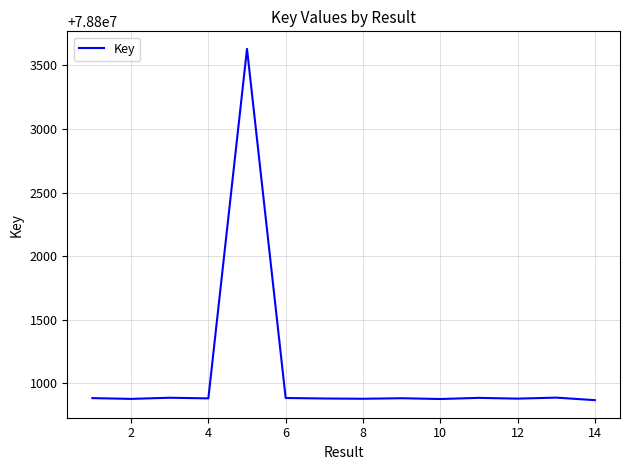

What is the greatest value displayed?

78803630